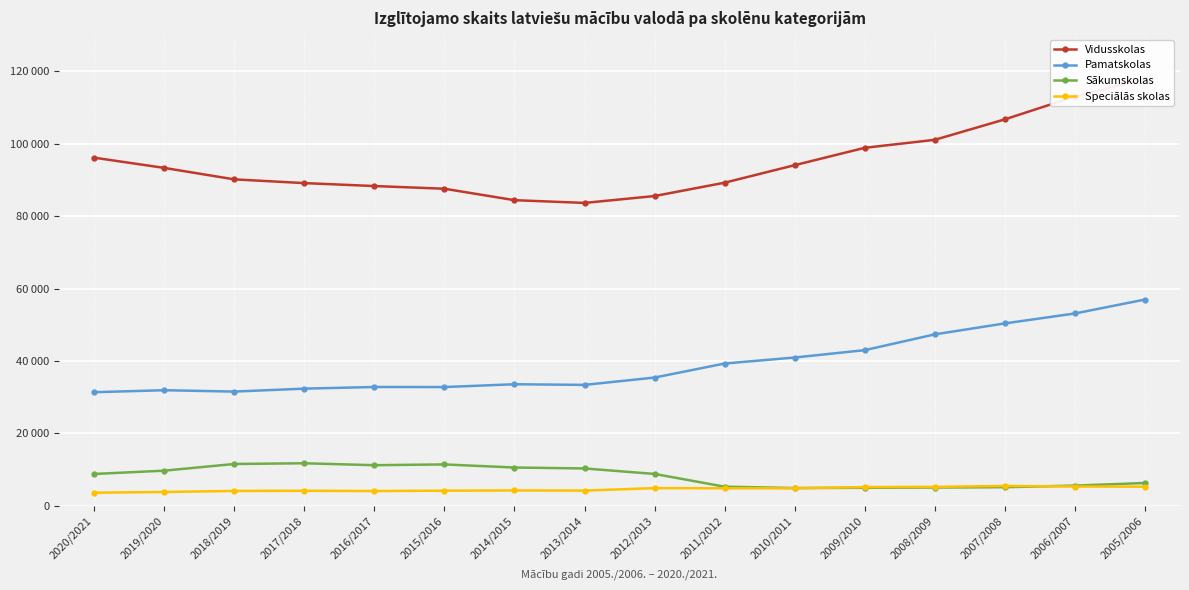

What is the difference between the Pamatskolas values at 2018/2019 and 2019/2020?

372